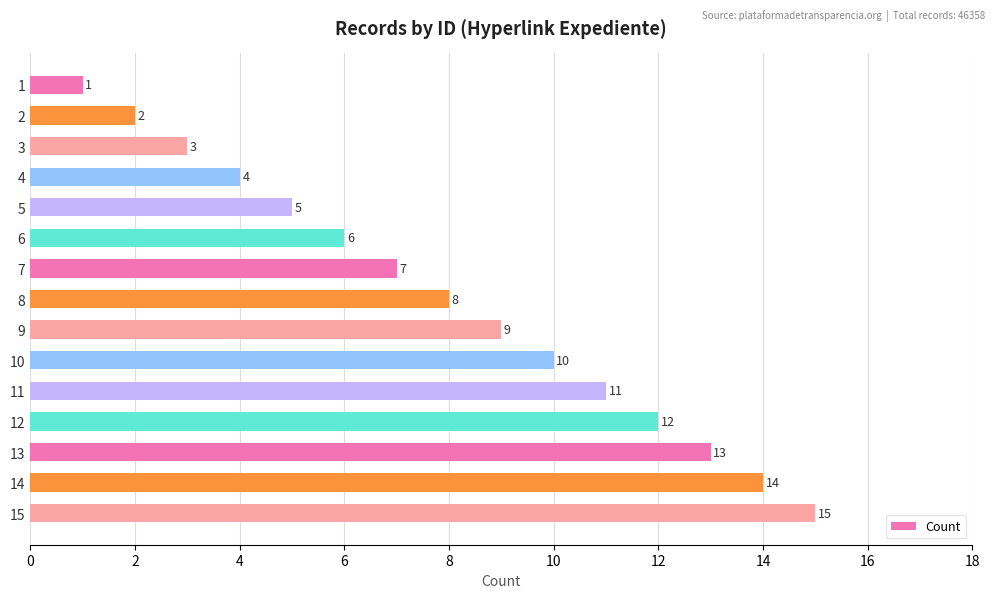

True or false: the data shows 15 at 10.

False